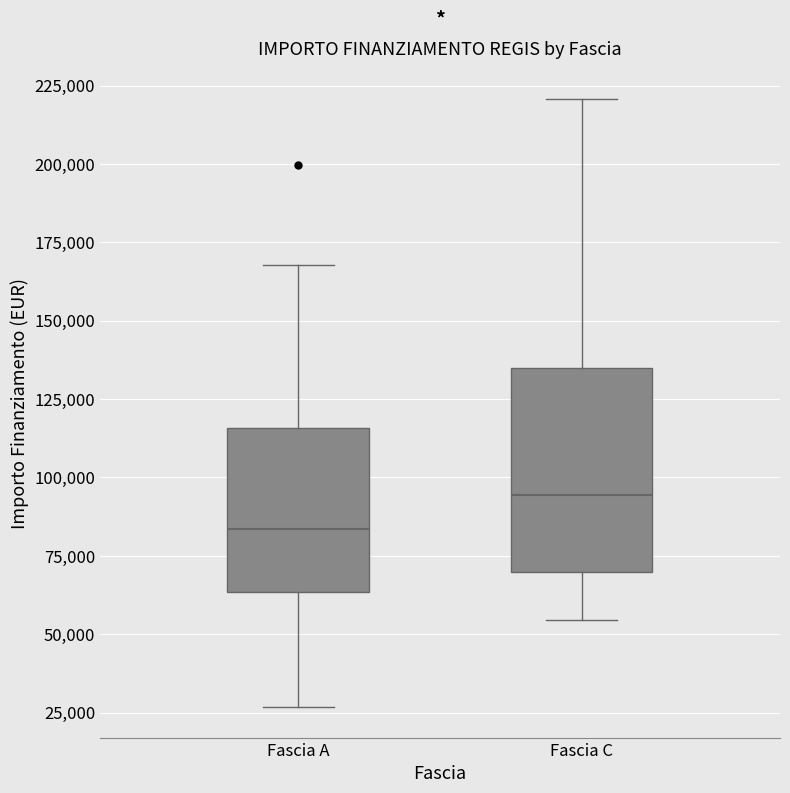

Which box has the lowest median line?

Fascia A